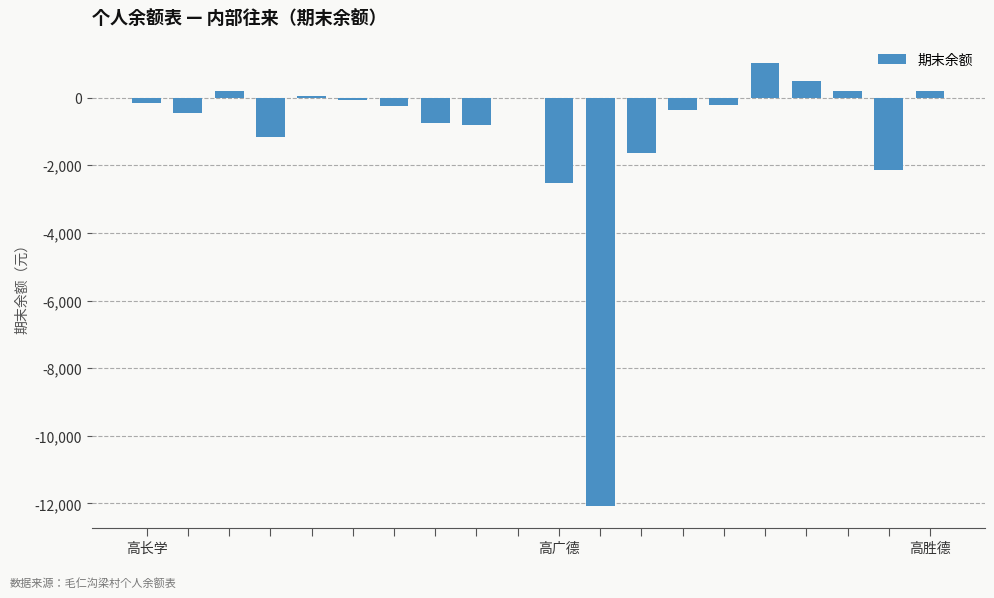

How many series are shown in this chart?

1